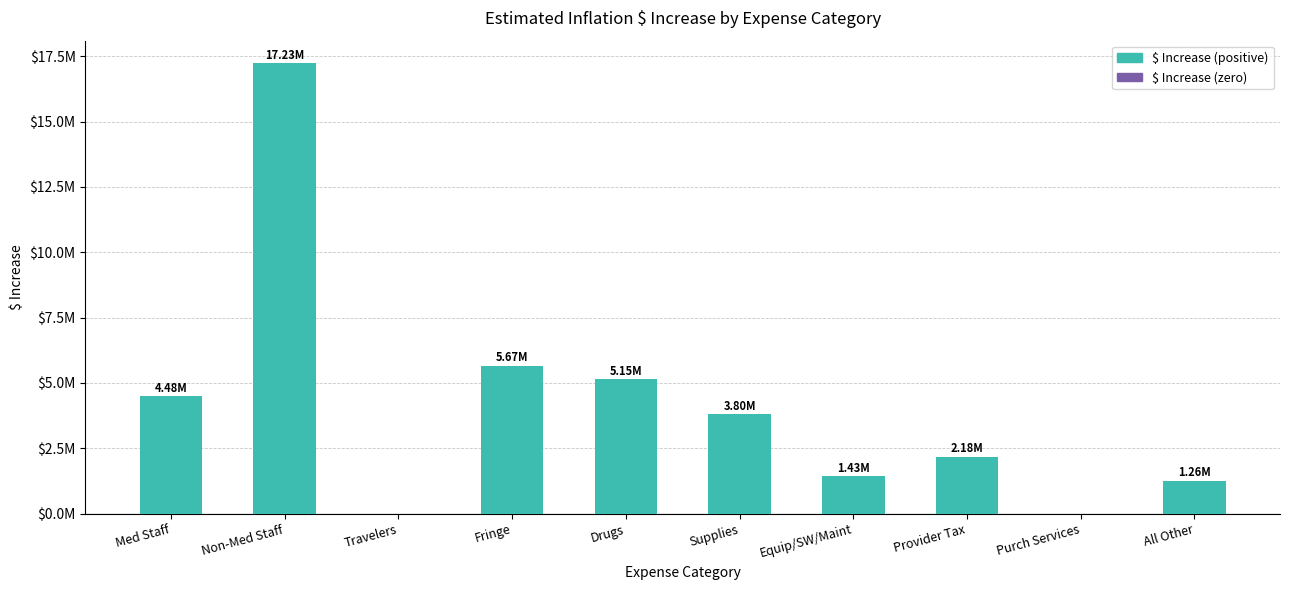

How many values are below 3800037?

5